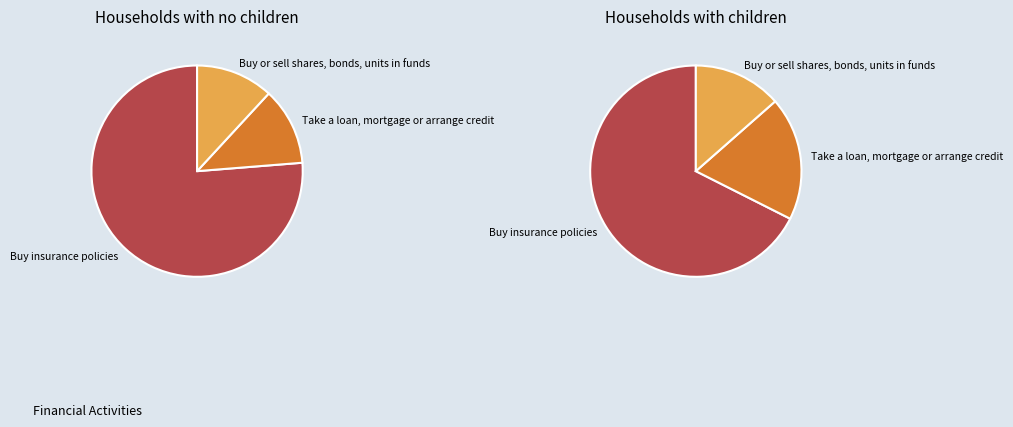

To the nearest percent, what is the difference between the Buy or sell shares, bonds, units in funds and Take a loan, mortgage or arrange credit slice percentages?

5%